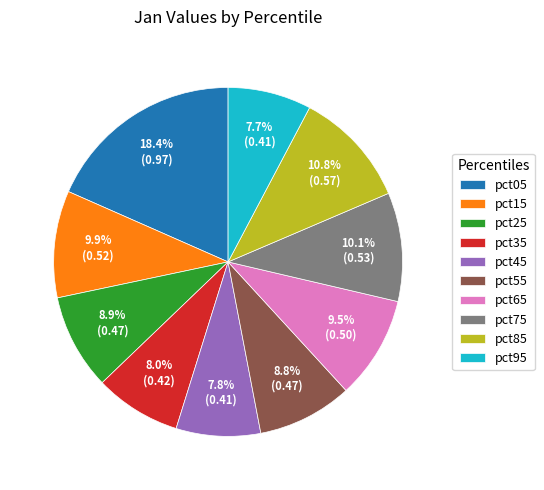

Does pct75 represent more than half of the total?

No